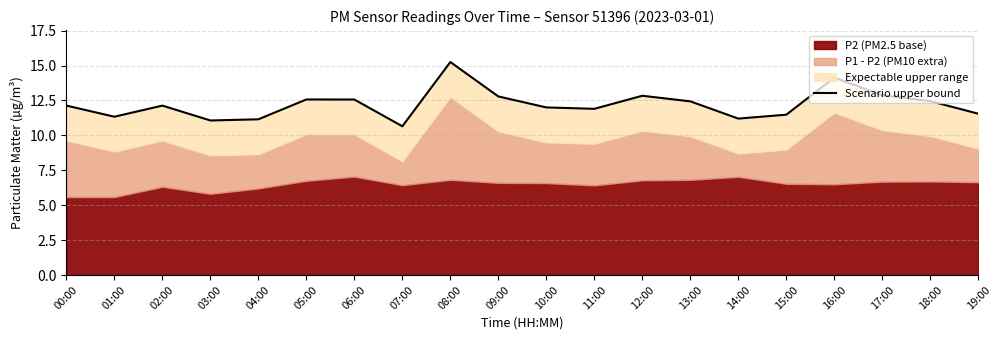

What is the label of the 7th point from the left?

06:00